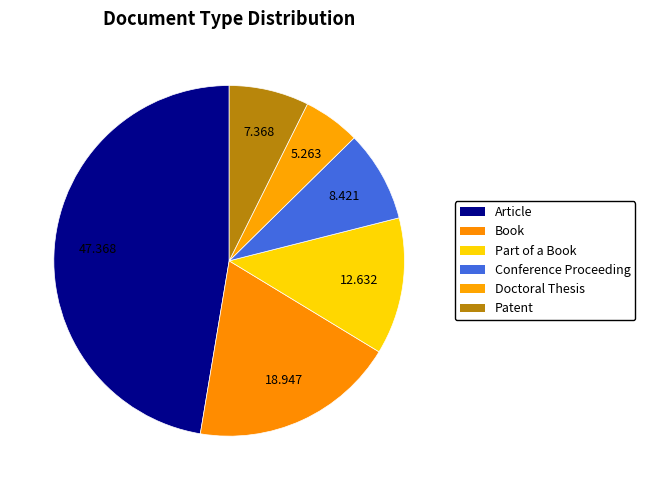

To the nearest percent, what portion does Conference Proceeding represent?

8%